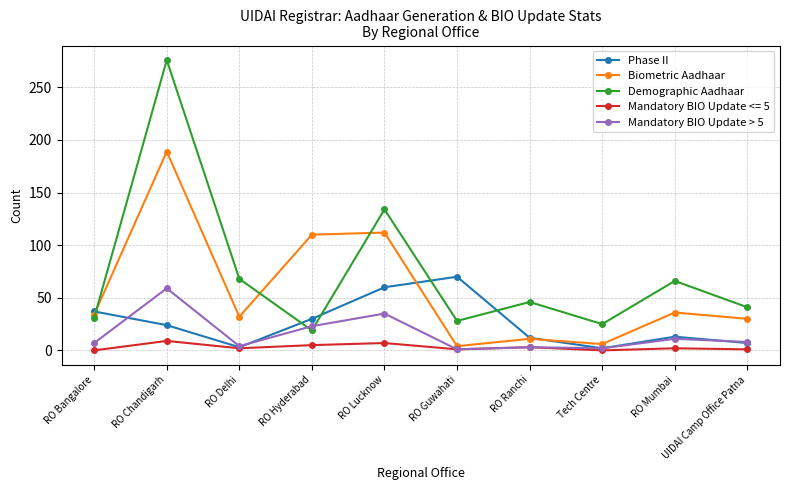

How many lines are shown in the chart?

5